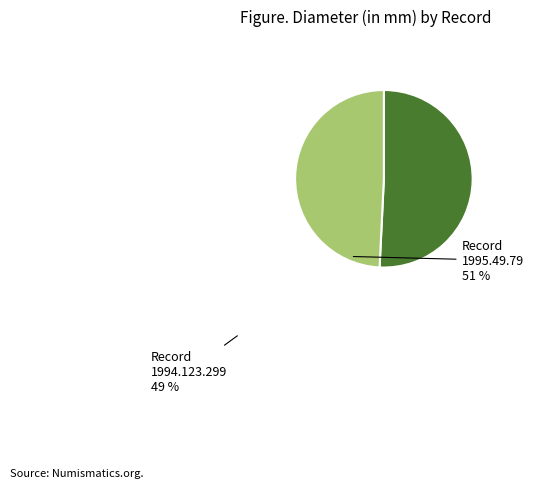

Do 1995.49.79 and 1994.123.299 together represent more than half of the pie?

Yes